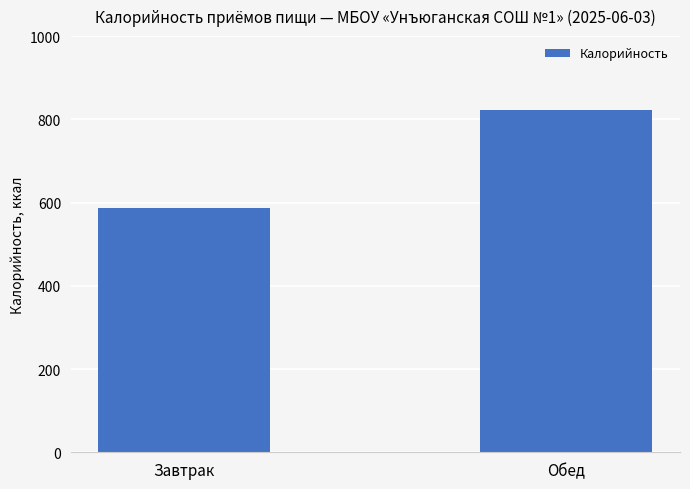

Is it true that the value at Обед is 536.4?

False